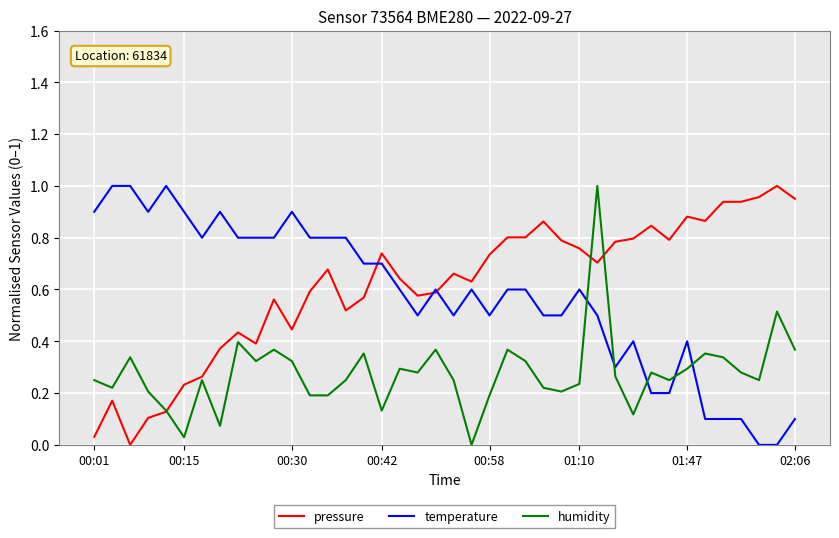

How many times do temperature and humidity cross each other?

5